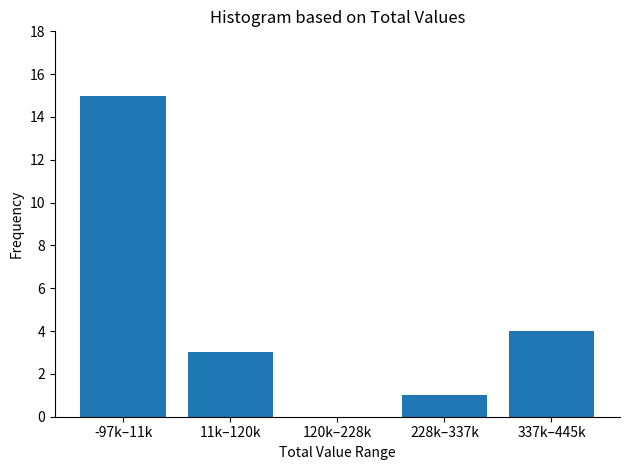

Reading left to right, list all the values displayed in this chart.

-97k–11k=15	11k–120k=3	120k–228k=0	228k–337k=1	337k–445k=4